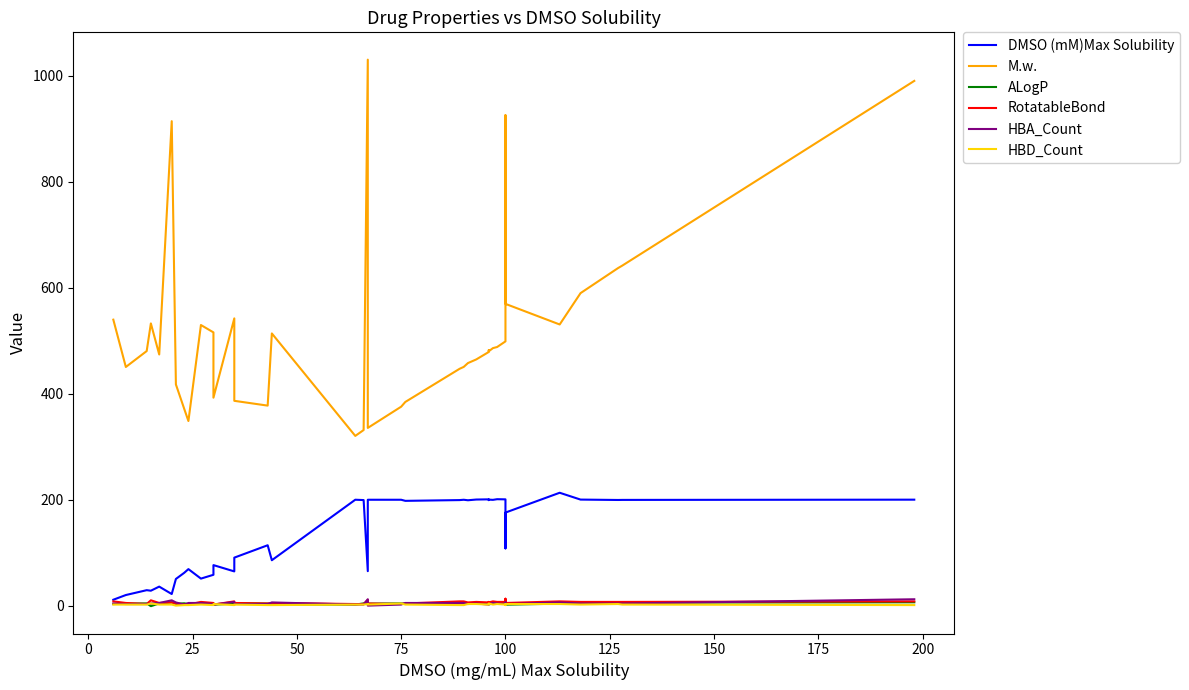

What are all the series names shown in the legend?

DMSO (mM)Max Solubility, M.w., ALogP, RotatableBond, HBA_Count, HBD_Count